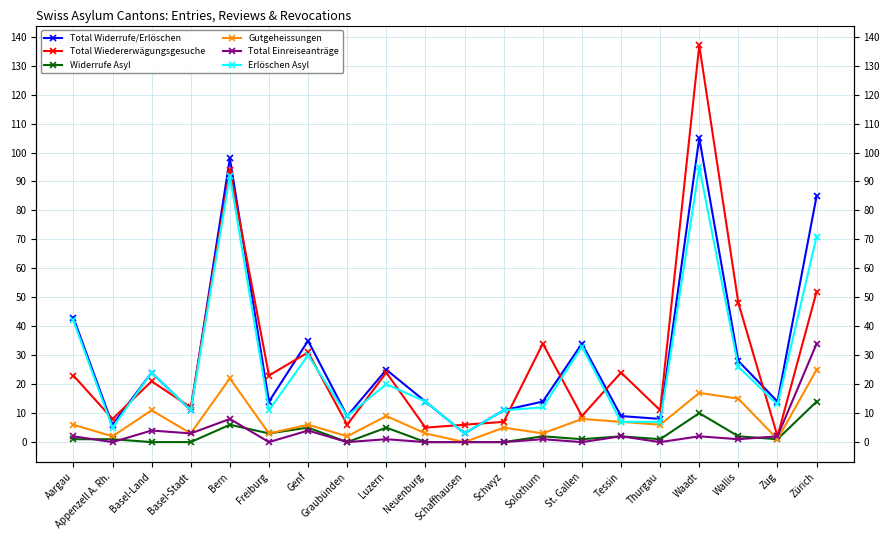

Count the number of categories in the chart.

20